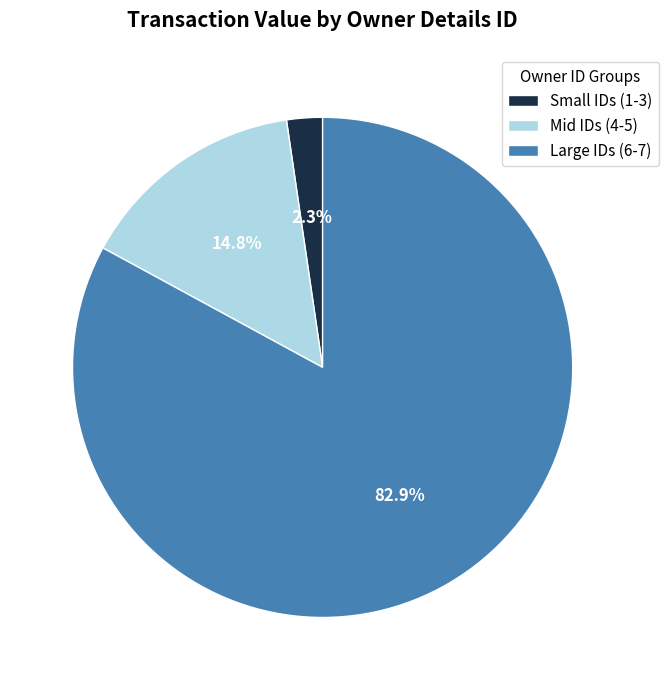

What portion of the pie excludes Small IDs (1-3)?

97.7%